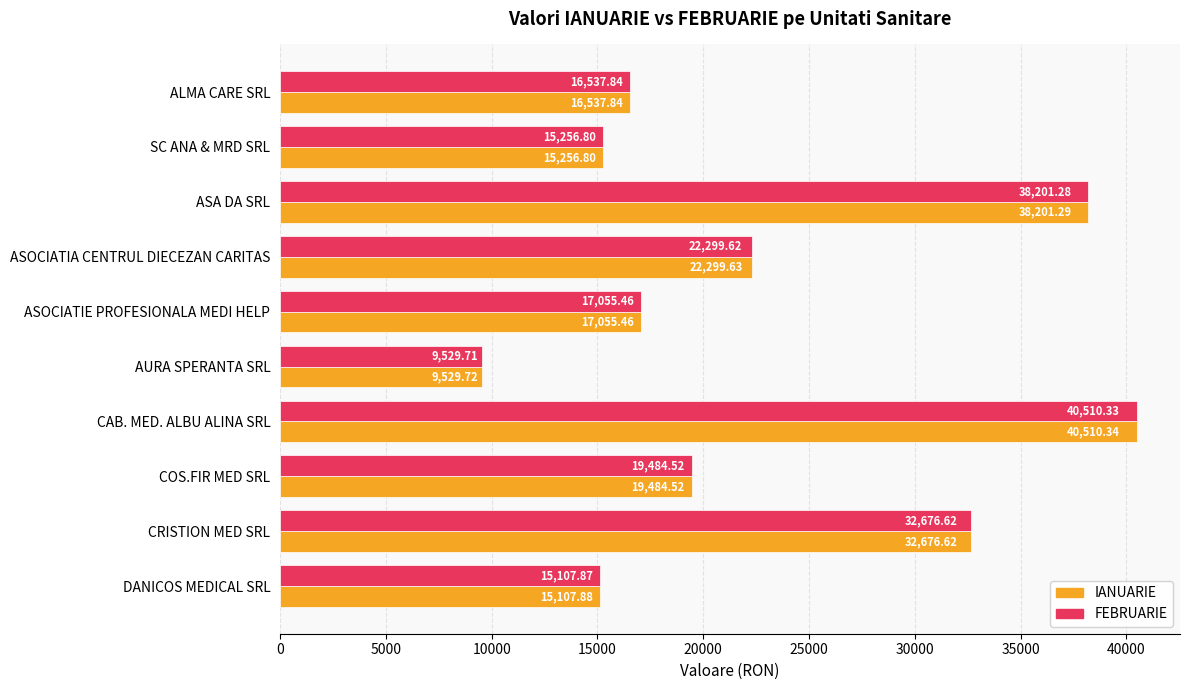

At which category is the sum across all series the highest?

CAB. MED. ALBU ALINA SRL